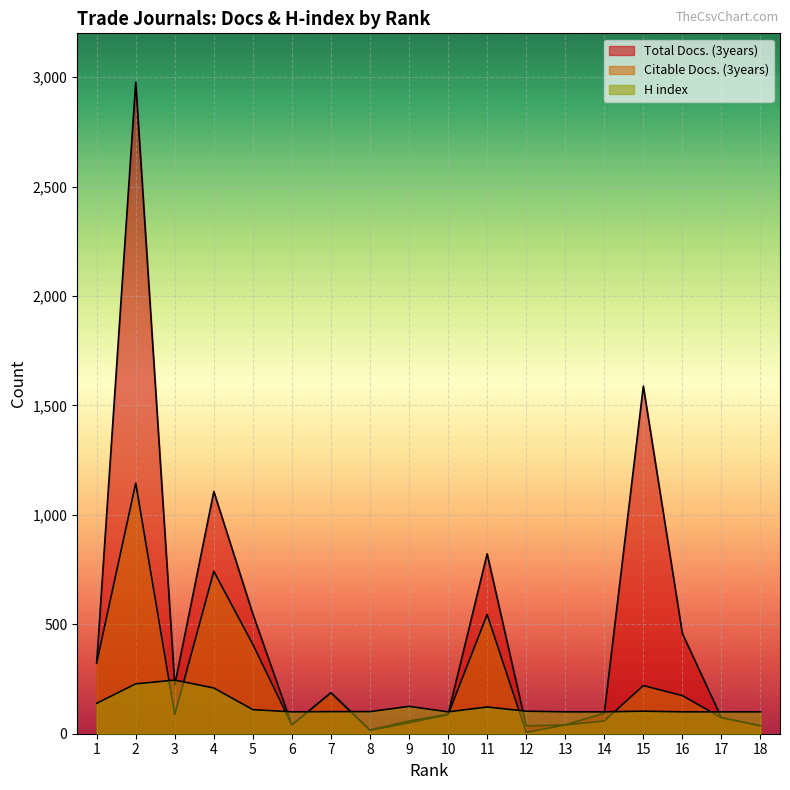

The Citable Docs. (3years) series shows 108 at 17. True or false?

False